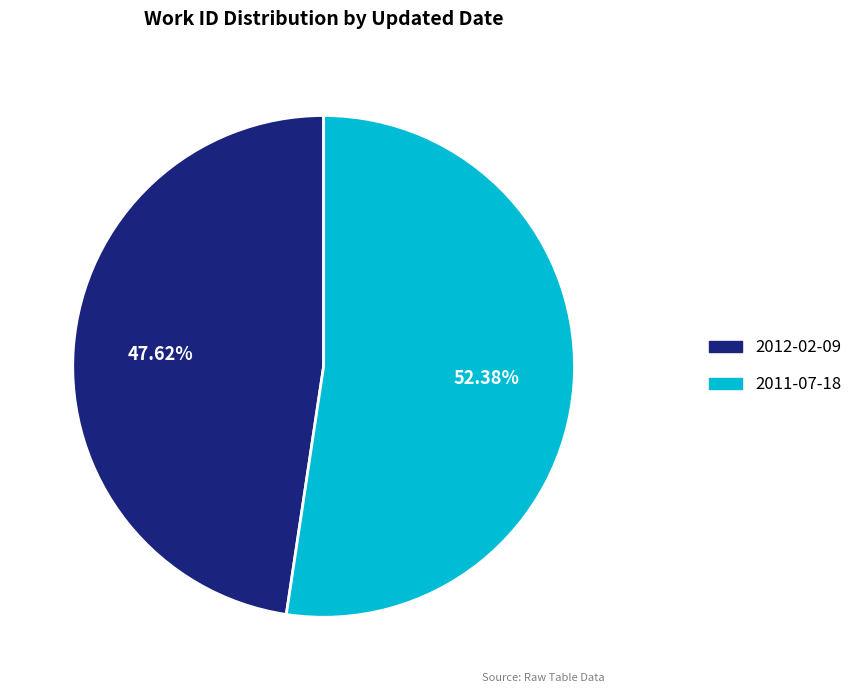

To the nearest percent, what is the combined percentage of 2011-07-18 and 2012-02-09?

100%